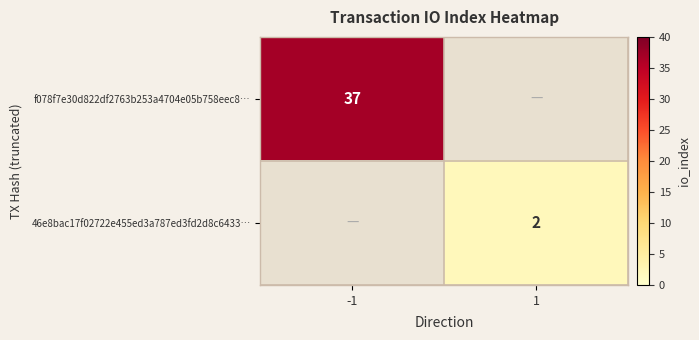

Which category has the highest value across all series?

-1